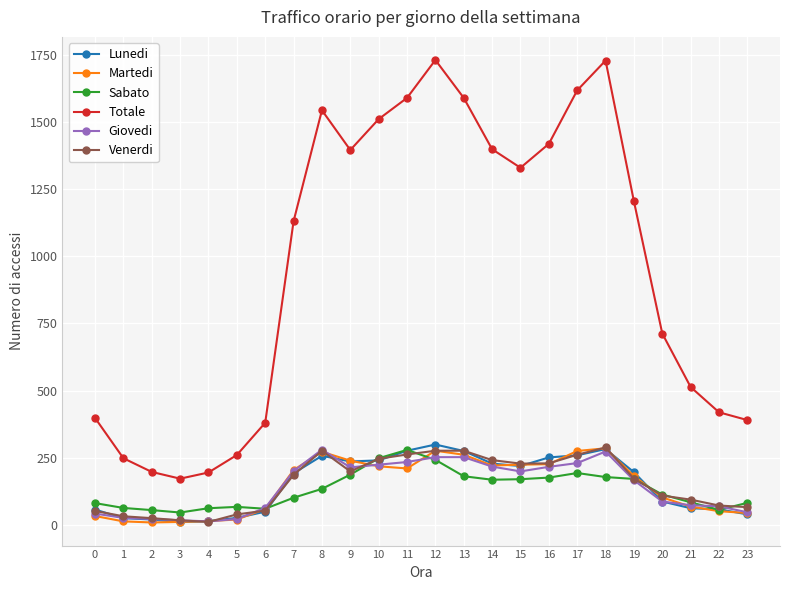

The value of Totale at 17 is 1617. True or false?

True